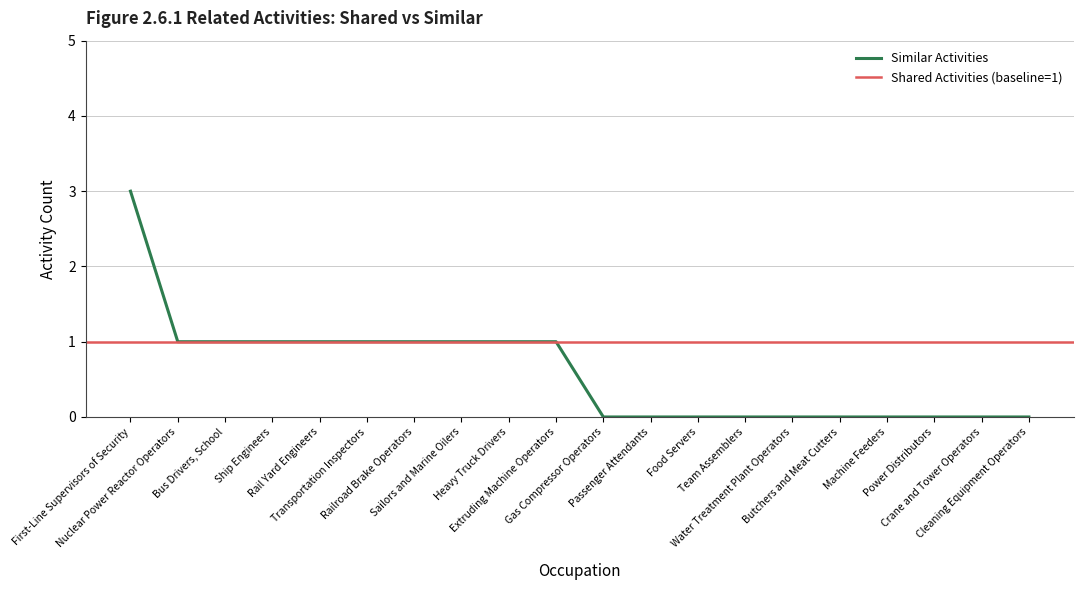

List the labels in order of value, smallest first.

Gas Compressor Operators, Passenger Attendants, Food Servers, Team Assemblers, Water Treatment Plant Operators, Butchers and Meat Cutters, Machine Feeders, Power Distributors, Crane and Tower Operators, Cleaning Equipment Operators, Nuclear Power Reactor Operators, Bus Drivers, School, Ship Engineers, Rail Yard Engineers, Transportation Inspectors, Railroad Brake Operators, Sailors and Marine Oilers, Heavy Truck Drivers, Extruding Machine Operators, First-Line Supervisors of Security